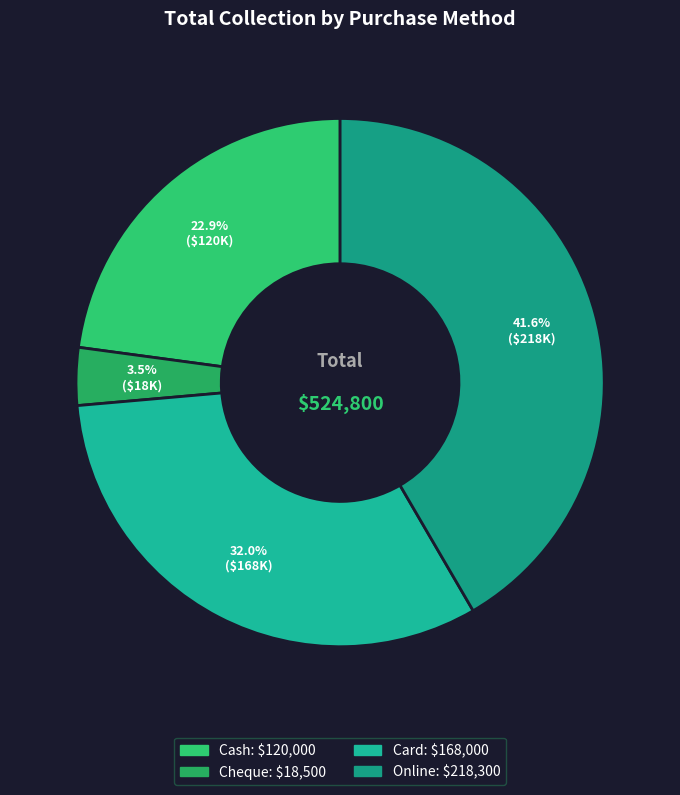

Is there any slice that represents more than half of the pie?

No